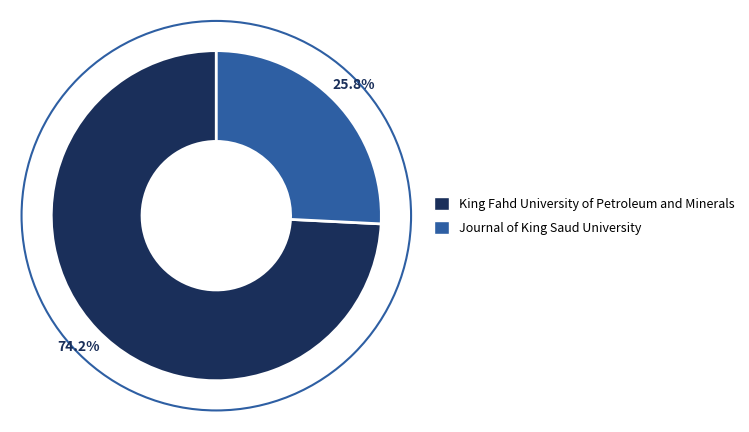

How many slices are in this pie chart?

2